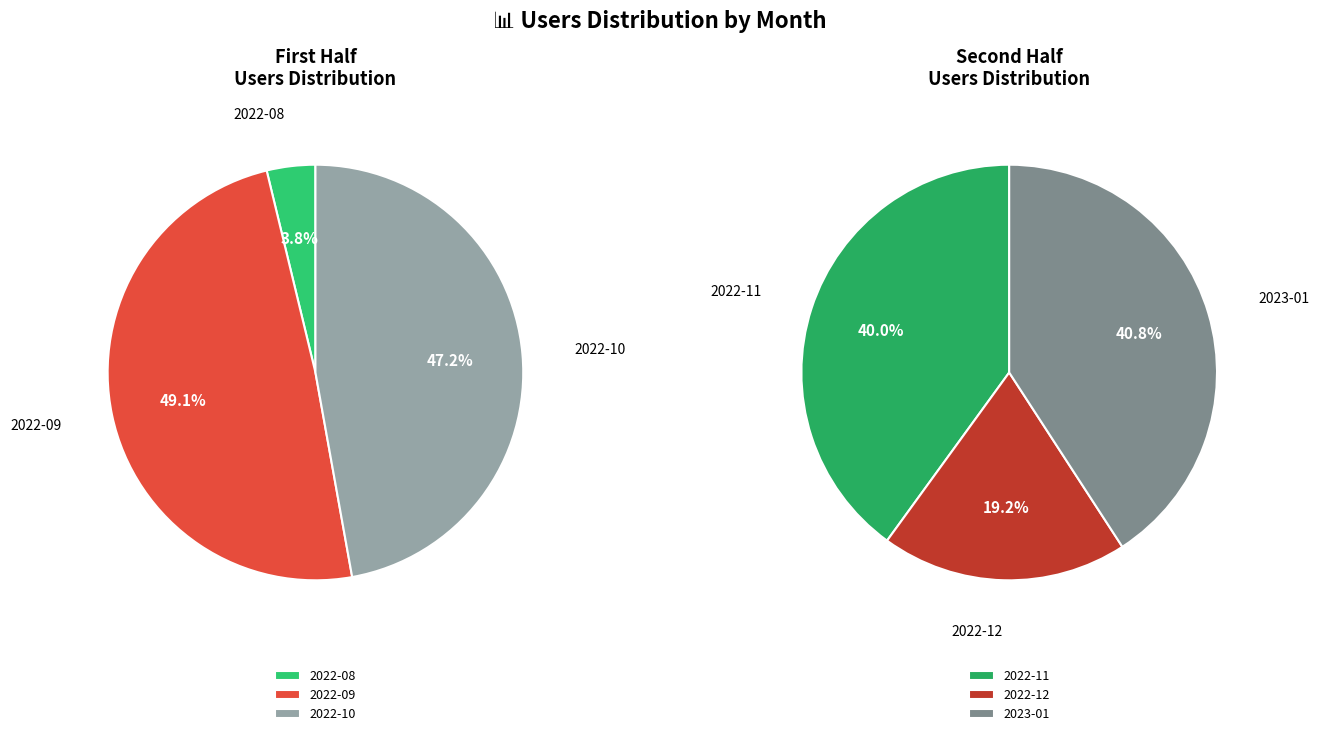

Which category has the smallest portion of the pie?

2022-08